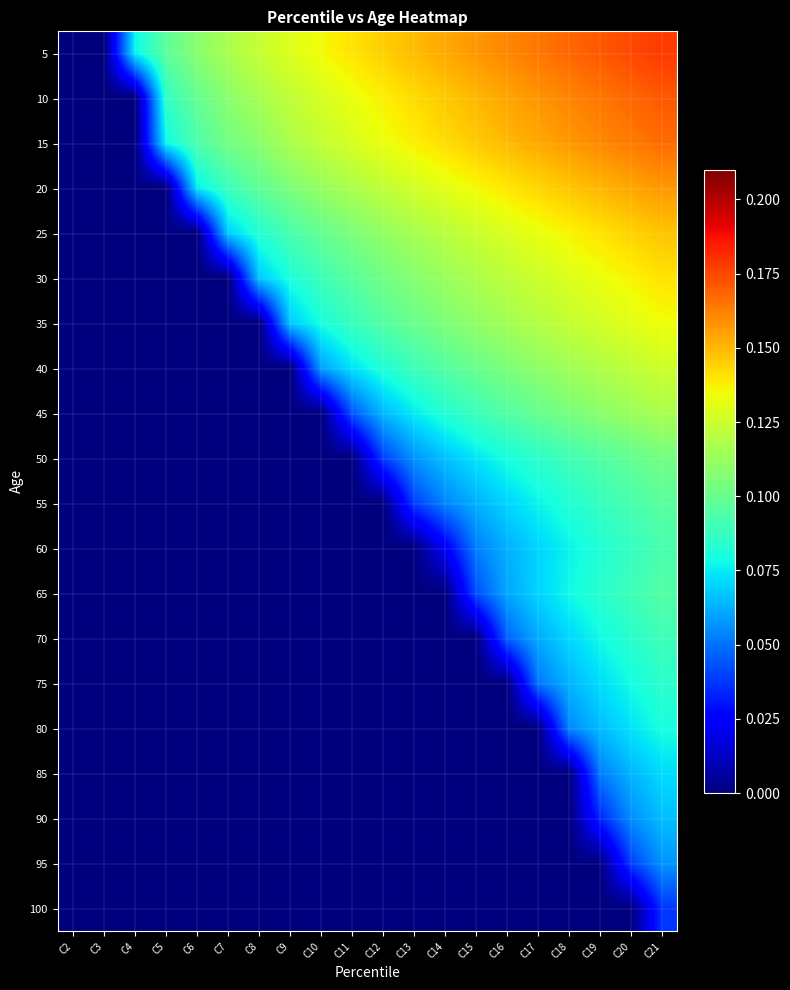

Which series has the largest total across all categories?

5